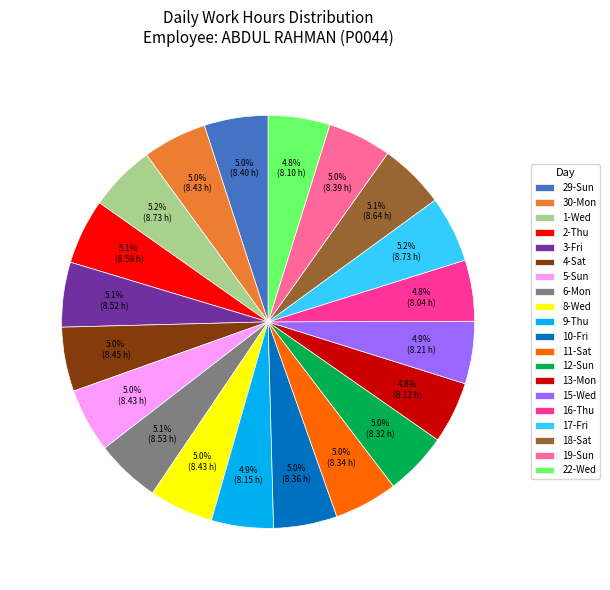

What percentage do 6-Mon and 30-Mon together represent?

10.1%